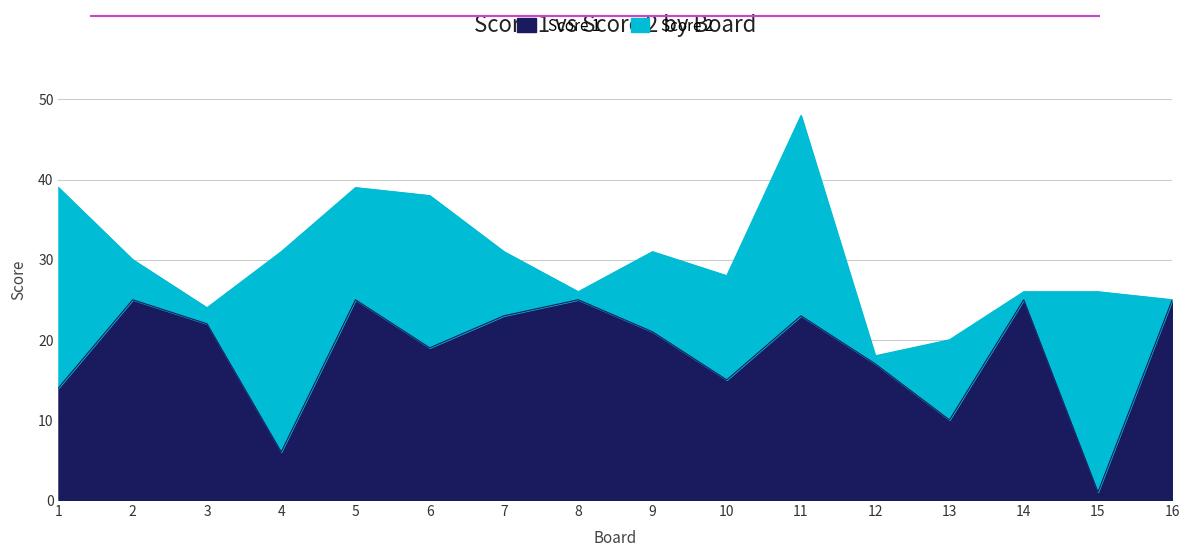

Reading left to right, extract all data points from this chart.

14	25	22	6	25	19	23	25	21	15	23	17	10	25	1	25